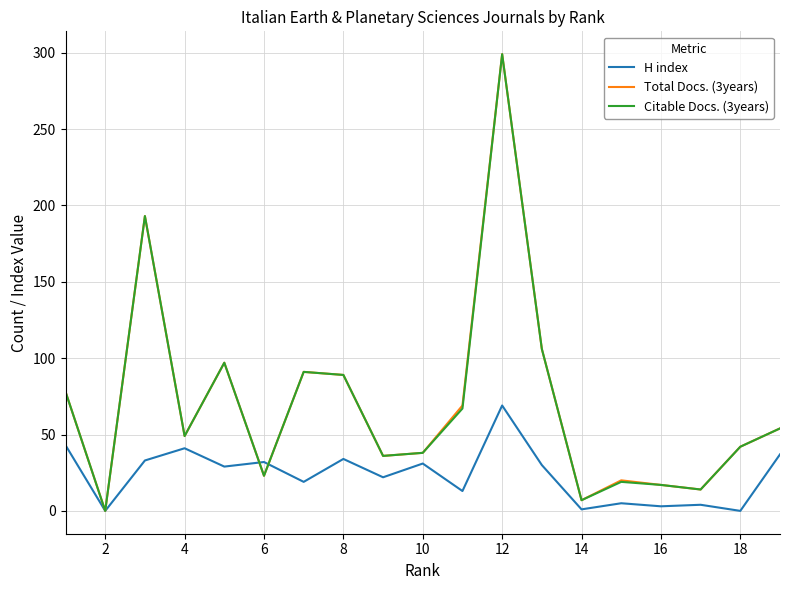

What is the maximum value shown in the chart?

299